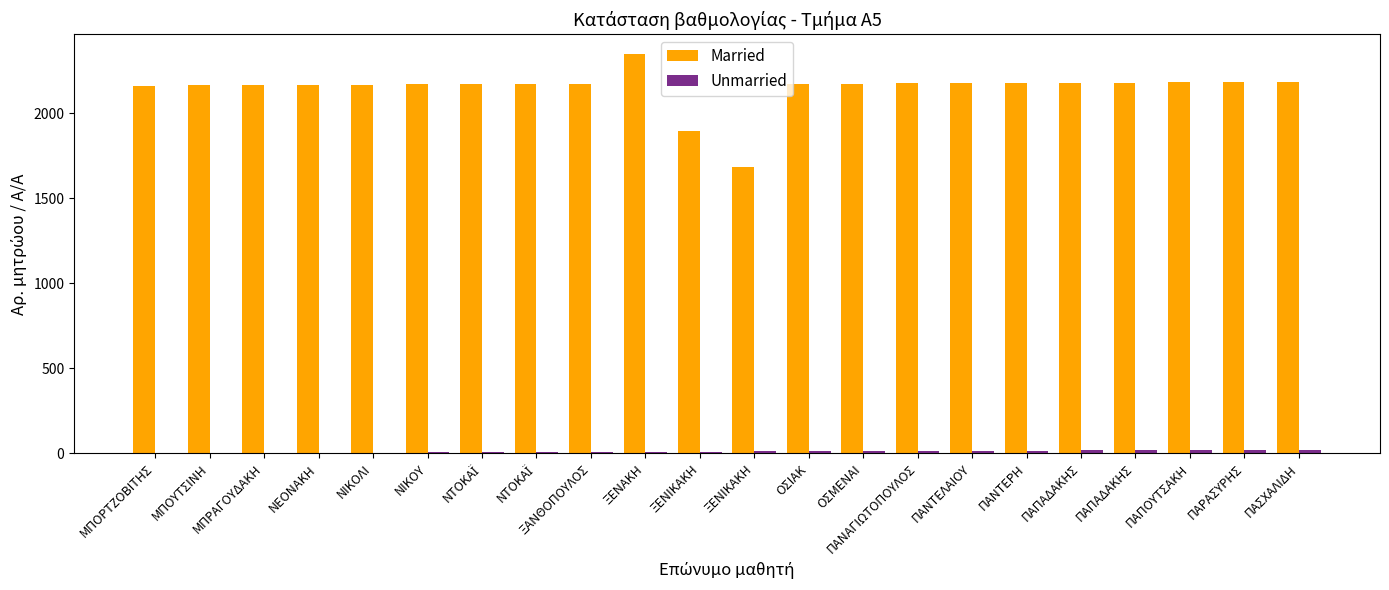

At how many categories does at least one series exceed 1876?

21